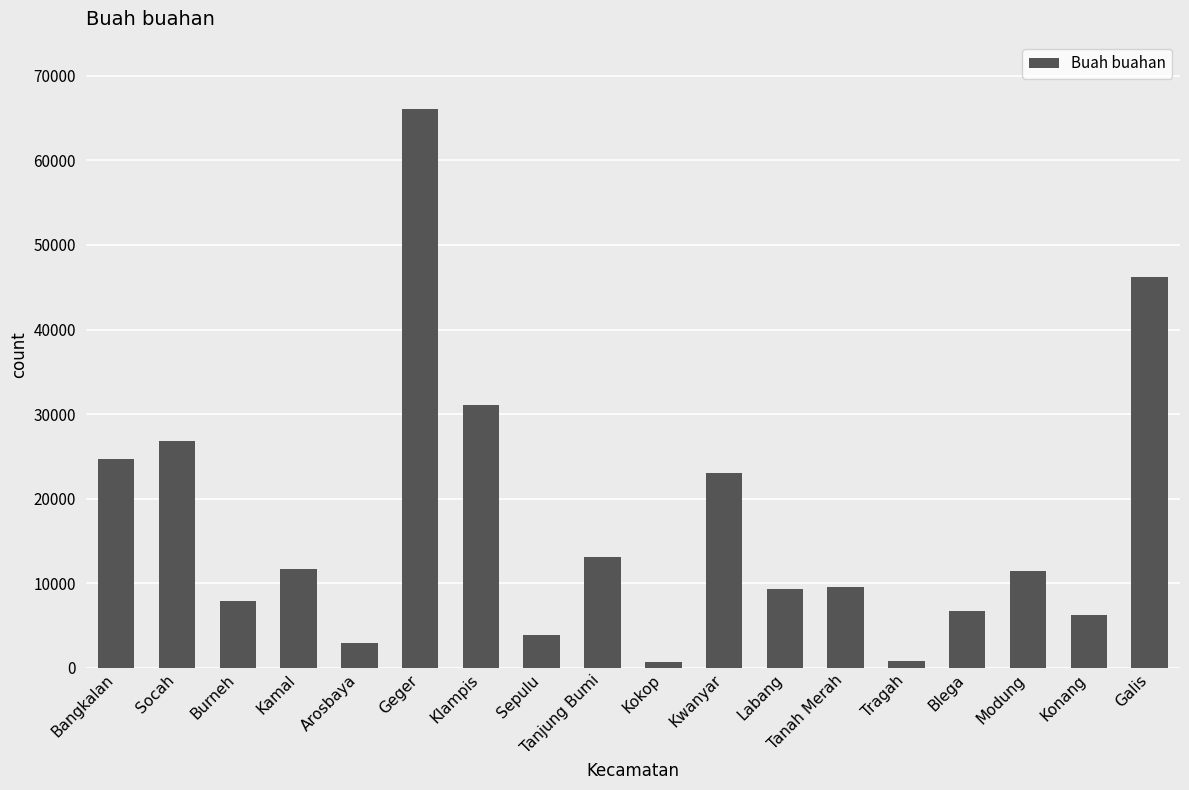

Which category has the highest value across all series?

Geger